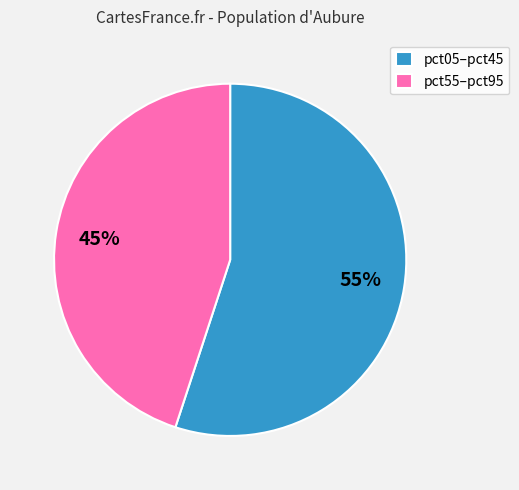

Between pct55–pct95 and pct05–pct45, which is larger?

pct05–pct45